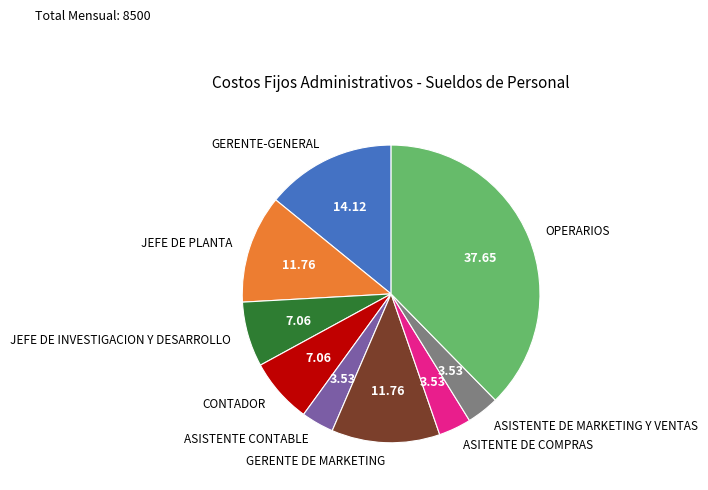

Do ASITENTE DE COMPRAS and CONTADOR together represent more than half of the pie?

No